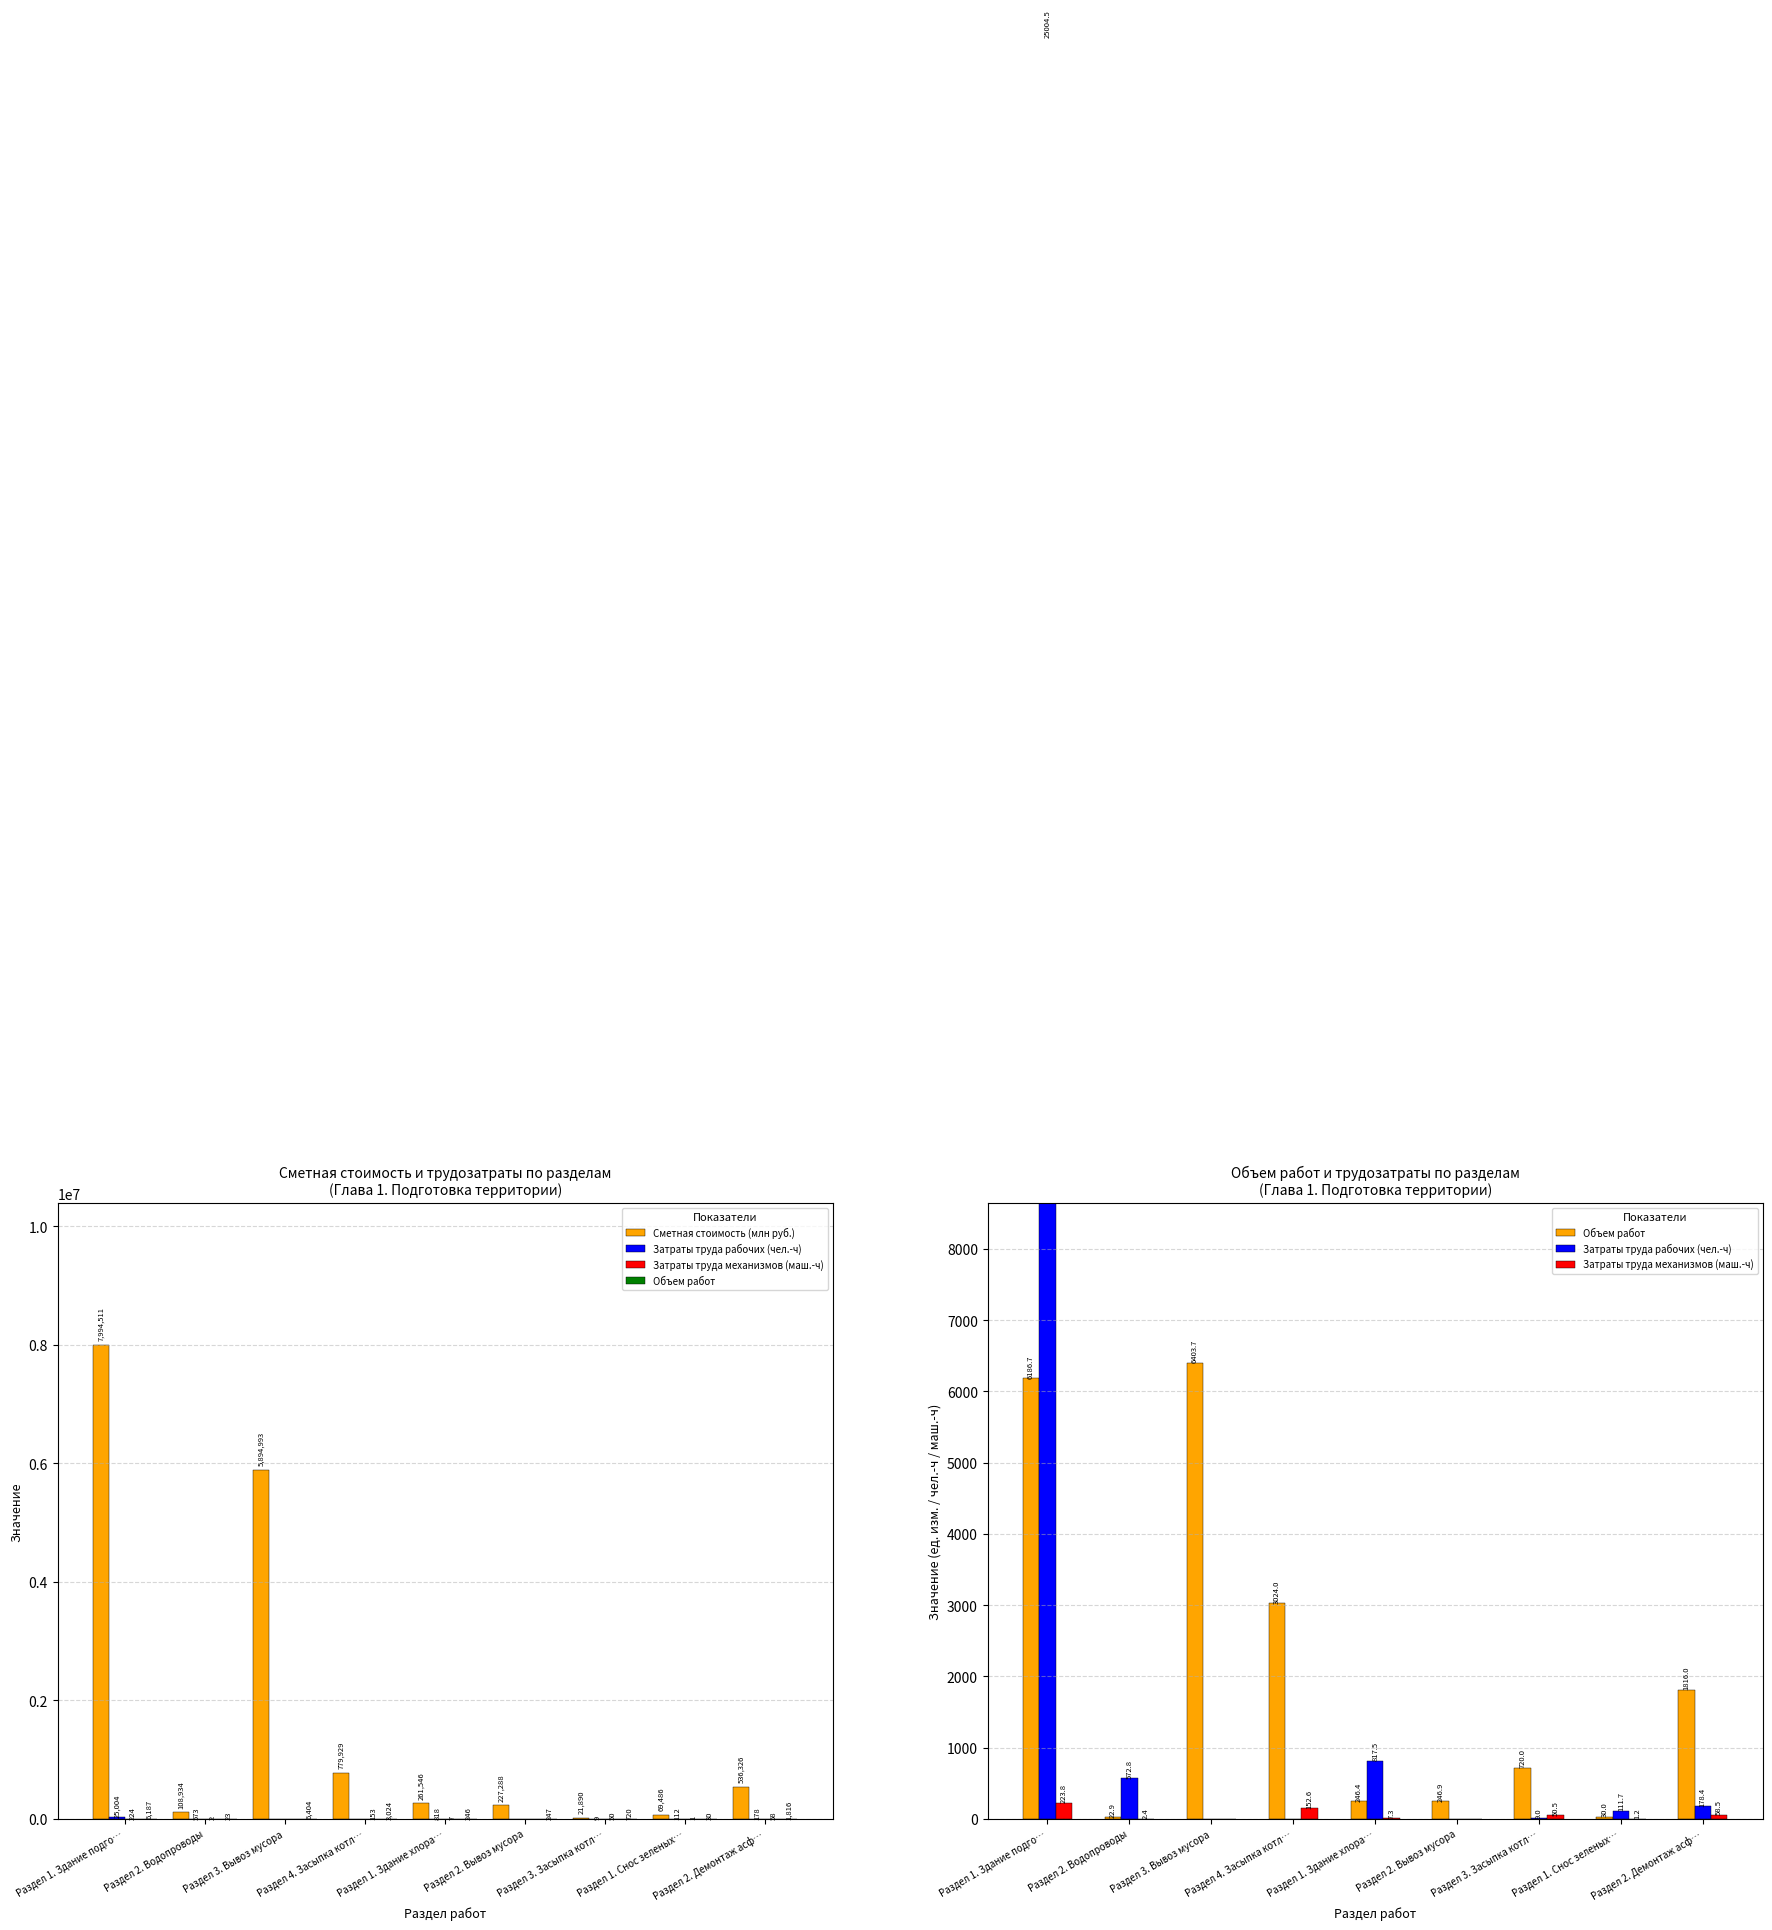

Reading left to right, what are all the values shown in this chart?

Сметная стоимость (млн руб.): Раздел 1. Здание подго…=7994510.5	Раздел 2. Водопроводы=108934.4	Раздел 3. Вывоз мусора=5894992.6	Раздел 4. Засыпка котл…=779928.6	Раздел 1. Здание хлора…=261546.1	Раздел 2. Вывоз мусора=227288.0	Раздел 3. Засыпка котл…=21890.5	Раздел 1. Снос зеленых…=69486.3	Раздел 2. Демонтаж асф…=536326.3
Затраты труда рабочих (чел.-ч): Раздел 1. Здание подго…=25004.5	Раздел 2. Водопроводы=572.8	Раздел 3. Вывоз мусора=0.0	Раздел 4. Засыпка котл…=0.0	Раздел 1. Здание хлора…=817.5	Раздел 2. Вывоз мусора=0.0	Раздел 3. Засыпка котл…=9.0	Раздел 1. Снос зеленых…=111.7	Раздел 2. Демонтаж асф…=178.4
Затраты труда механизмов (маш.-ч): Раздел 1. Здание подго…=223.8	Раздел 2. Водопроводы=2.4	Раздел 3. Вывоз мусора=0.0	Раздел 4. Засыпка котл…=152.6	Раздел 1. Здание хлора…=7.3	Раздел 2. Вывоз мусора=0.0	Раздел 3. Засыпка котл…=50.5	Раздел 1. Снос зеленых…=1.2	Раздел 2. Демонтаж асф…=58.5
Объем работ: Раздел 1. Здание подго…=6186.7	Раздел 2. Водопроводы=22.9	Раздел 3. Вывоз мусора=6403.7	Раздел 4. Засыпка котл…=3024.0	Раздел 1. Здание хлора…=246.4	Раздел 2. Вывоз мусора=246.9	Раздел 3. Засыпка котл…=720.0	Раздел 1. Снос зеленых…=30.0	Раздел 2. Демонтаж асф…=1816.0